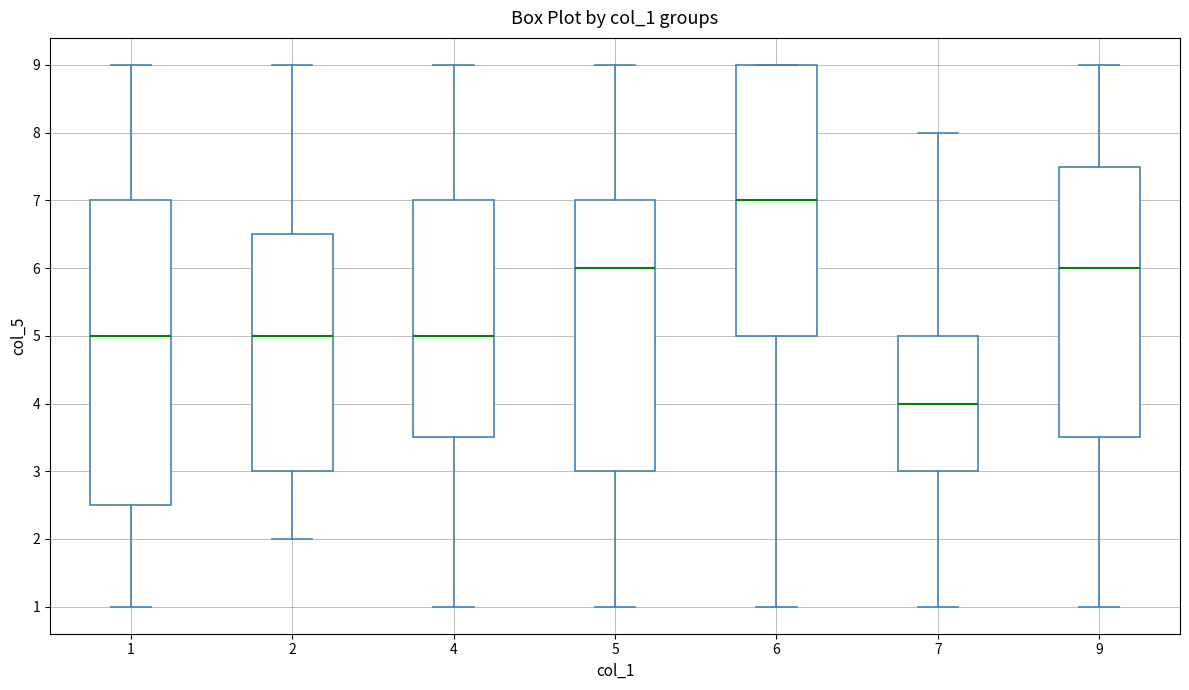

Reading left to right, read every box against the y-axis: the position of its median line, the range the box covers, and the ends of its whiskers. The values are not printed on the chart, so give them approximately, as read against the axis.

1: median 5.0, box 2.5 to 7.0, whiskers 1.0 to 9.0
2: median 5.0, box 3.0 to 6.5, whiskers 2.0 to 9.0
4: median 5.0, box 3.5 to 7.0, whiskers 1.0 to 9.0
5: median 6.0, box 3.0 to 7.0, whiskers 1.0 to 9.0
6: median 7.0, box 5.0 to 9.0, whiskers 1.0 to 9.0
7: median 4.0, box 3.0 to 5.0, whiskers 1.0 to 8.0
9: median 6.0, box 3.5 to 7.5, whiskers 1.0 to 9.0